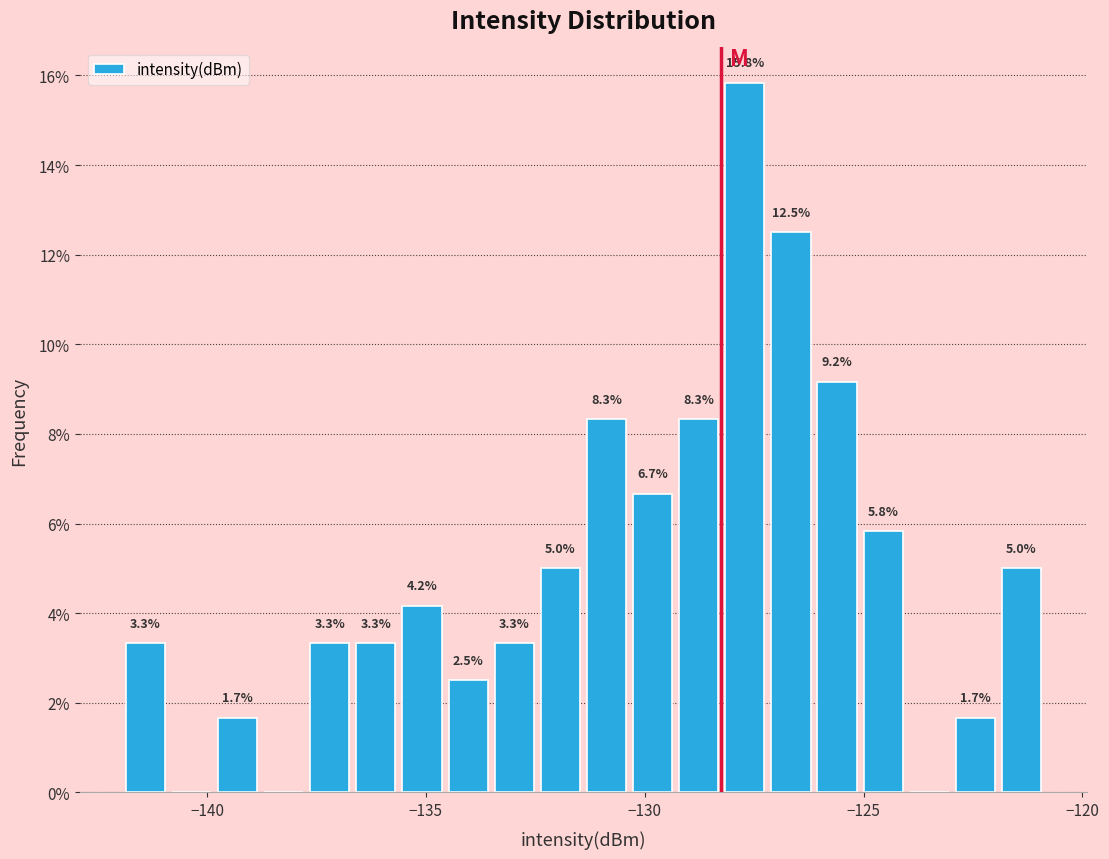

Read against the x-axis, roughly where is the centre of the tallest bar?

-127.5